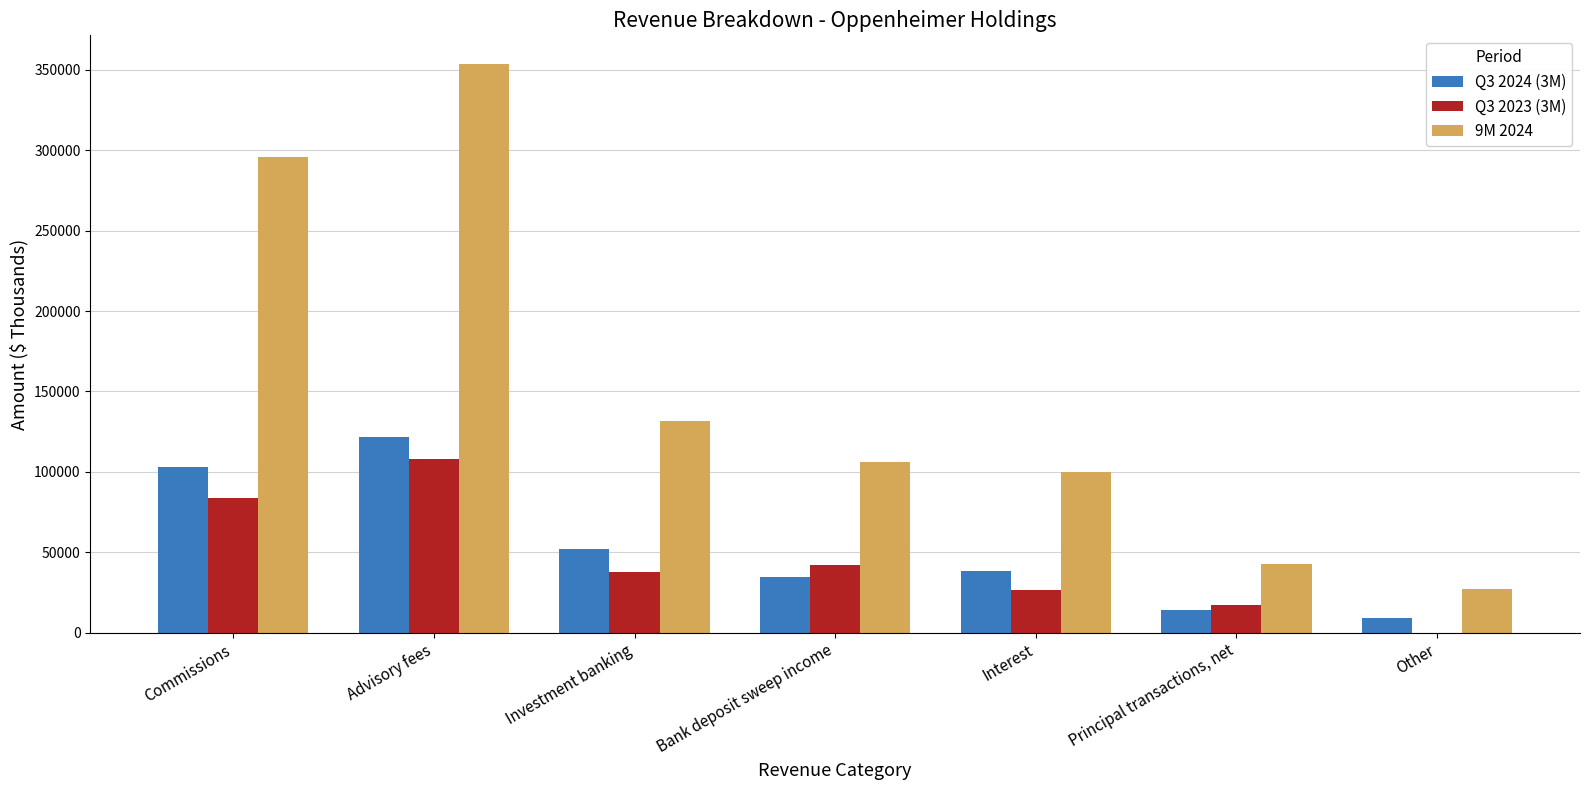

How many bars are there in each group?

3